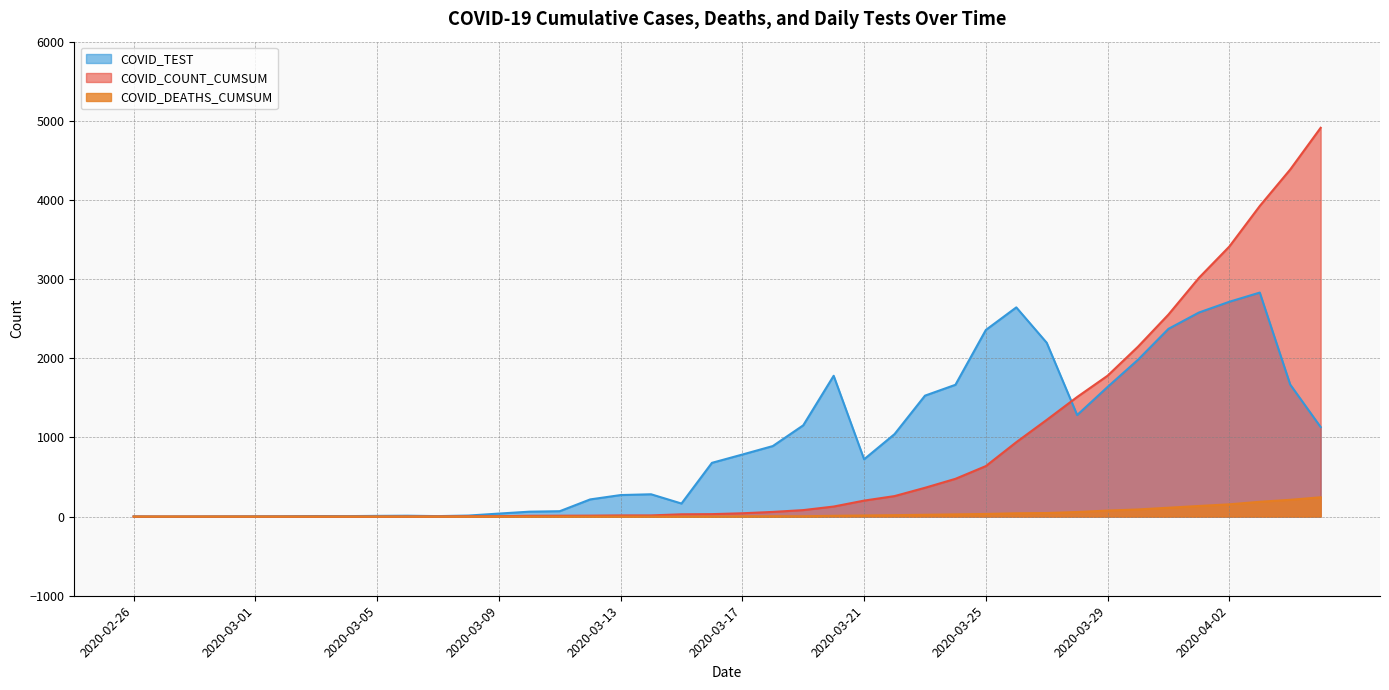

What is the difference between the second highest and minimum values in the COVID_TEST series?

2713